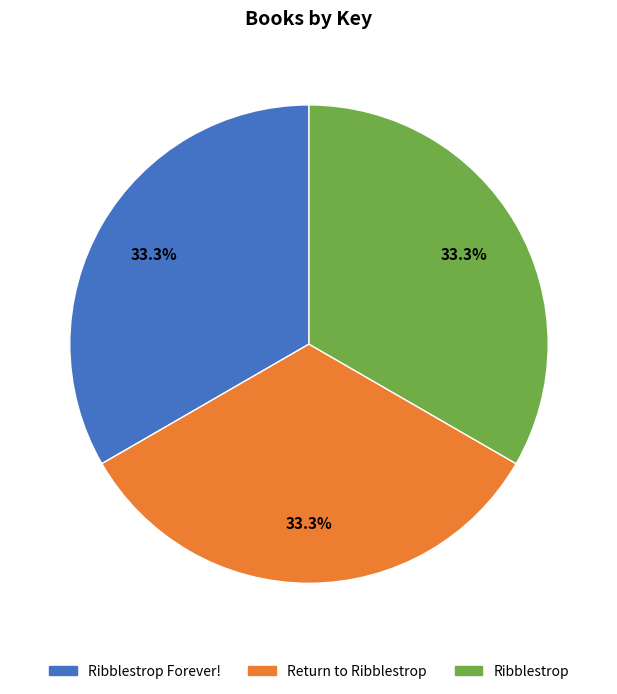

Does any single category account for the majority?

No